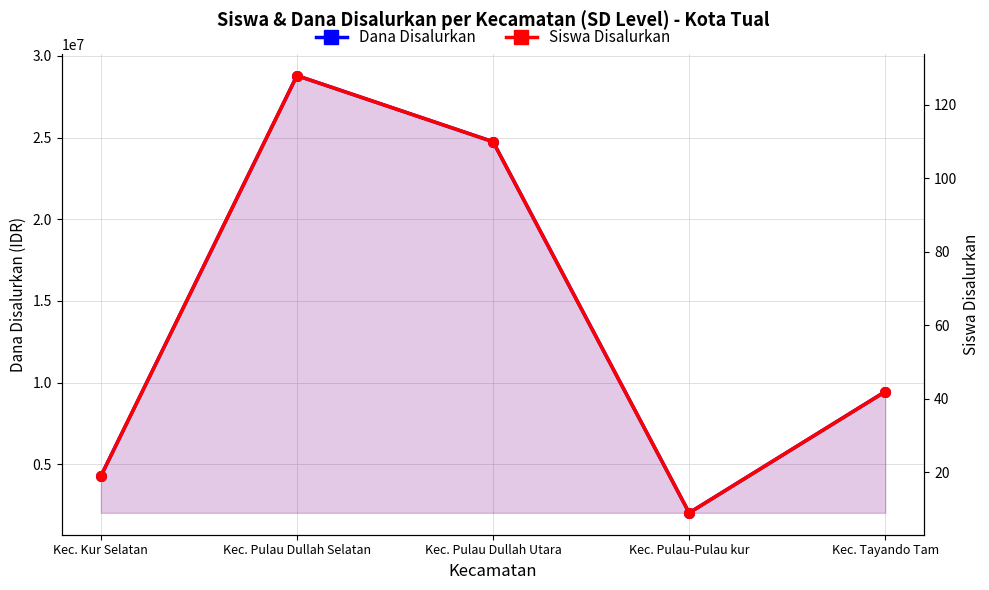

Reading left to right, extract all data points from this chart.

Dana Disalurkan: Kec. Kur Selatan=4275000	Kec. Pulau Dullah Selatan=28800000	Kec. Pulau Dullah Utara=24750000	Kec. Pulau-Pulau kur=2025000	Kec. Tayando Tam=9450000
Siswa Disalurkan: Kec. Kur Selatan=19	Kec. Pulau Dullah Selatan=128	Kec. Pulau Dullah Utara=110	Kec. Pulau-Pulau kur=9	Kec. Tayando Tam=42